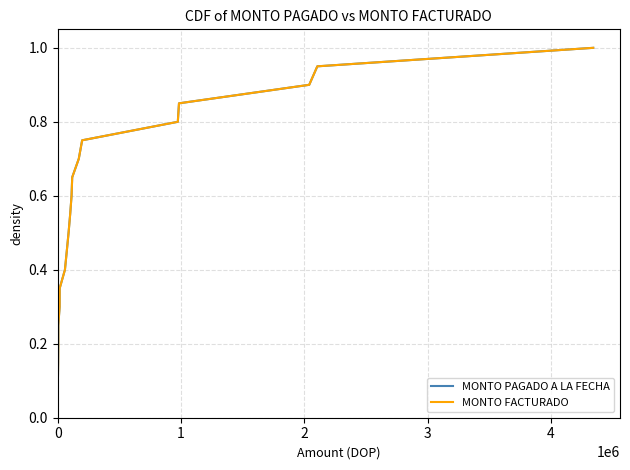

Is this an area chart (filled region under the line)?

No